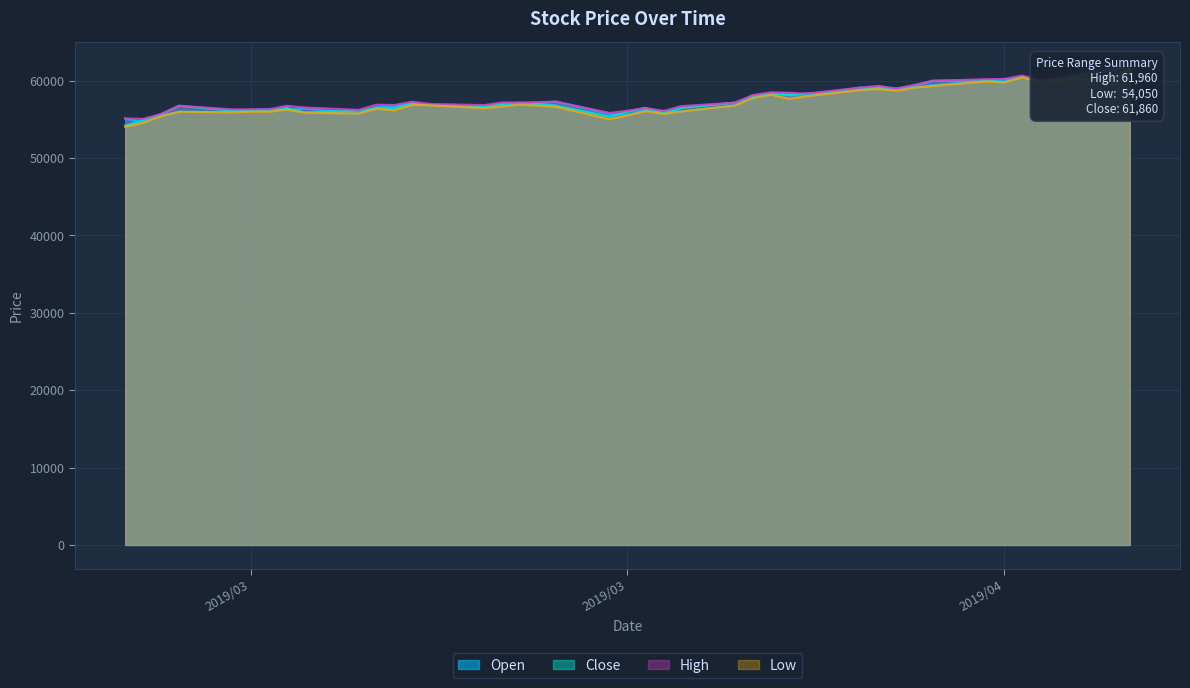

What are all the series names shown in the legend?

Open, Low, High, Close